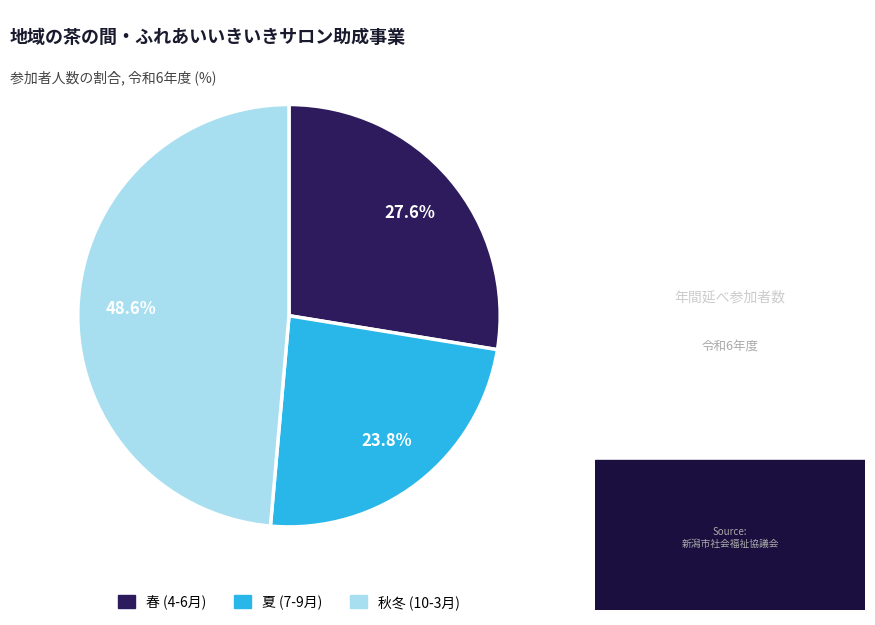

Does any single category account for the majority?

No